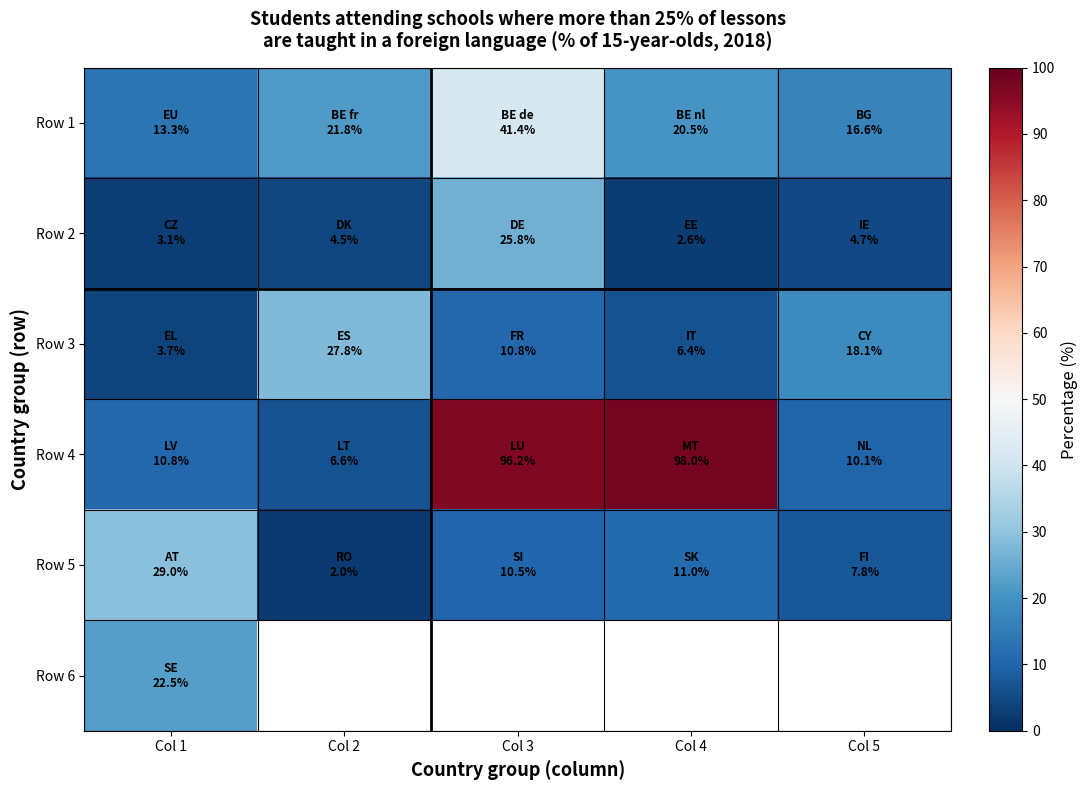

What is the spread (max minus min) of values at Col 2?

25.8